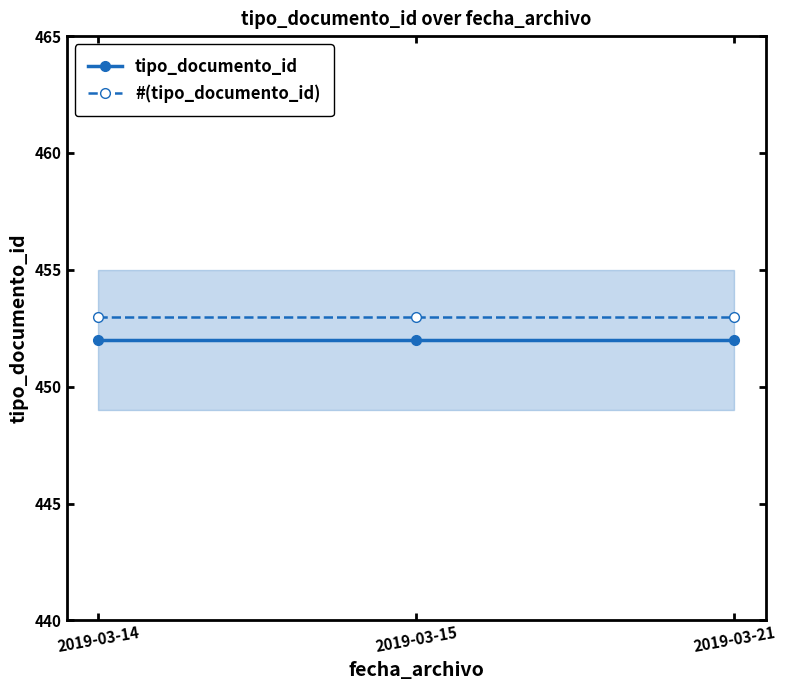

The value of tipo_documento_id at 2019-03-21 is 452. True or false?

True